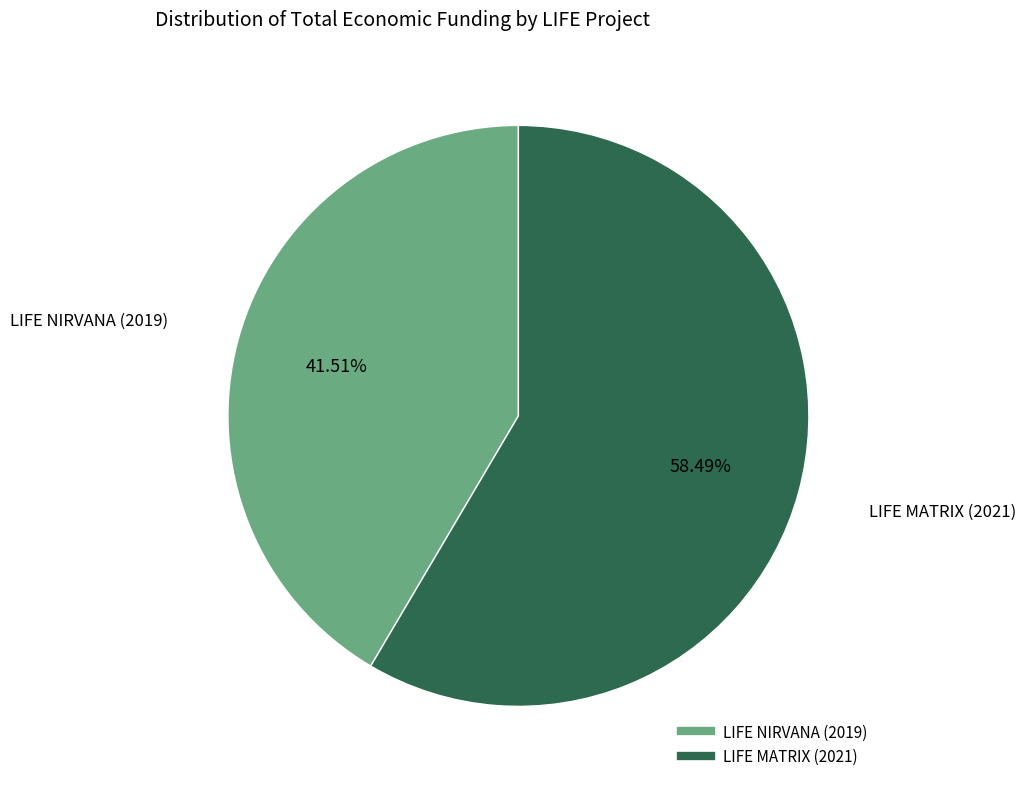

Which slice is the smallest?

LIFE NIRVANA (2019)